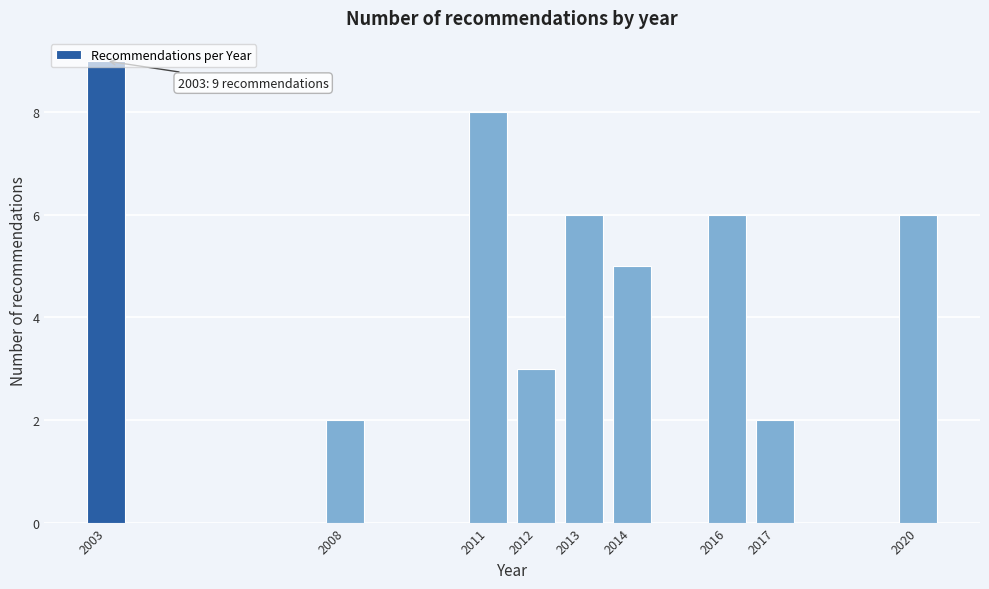

Read the value at 2020.

6